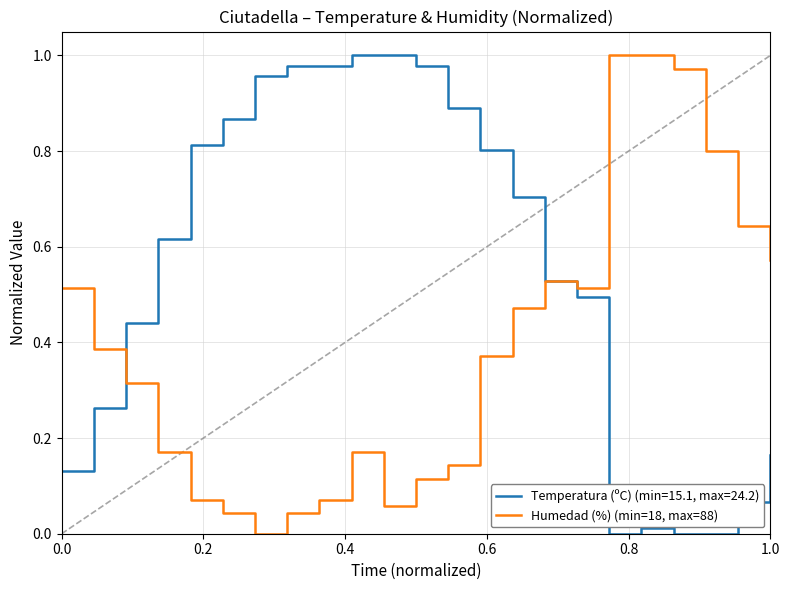

Which series has the largest total across all categories?

Temperatura (ºC) (min=15.1, max=24.2)